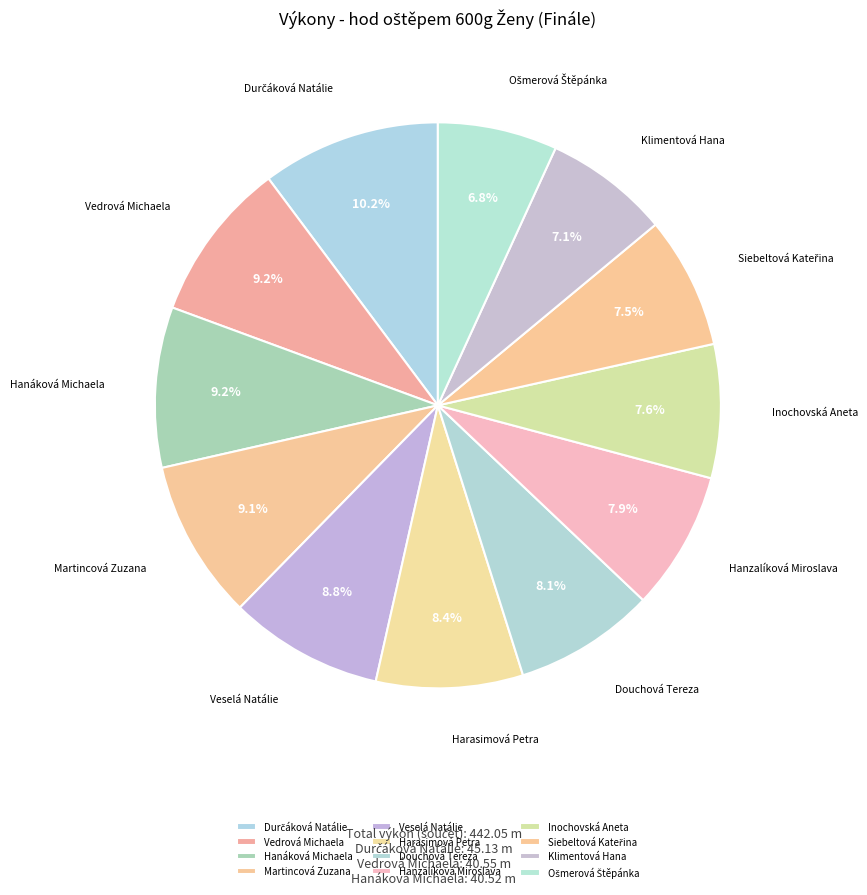

What percentage is NOT represented by Hanzalíková Miroslava?

92.1%